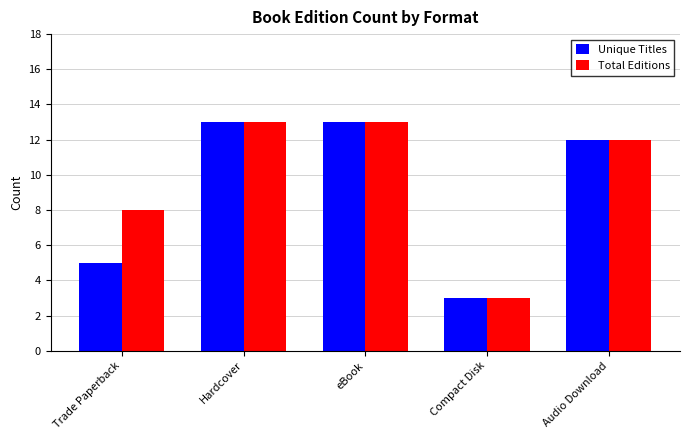

The Unique Titles series shows 8 at Audio Download. True or false?

False